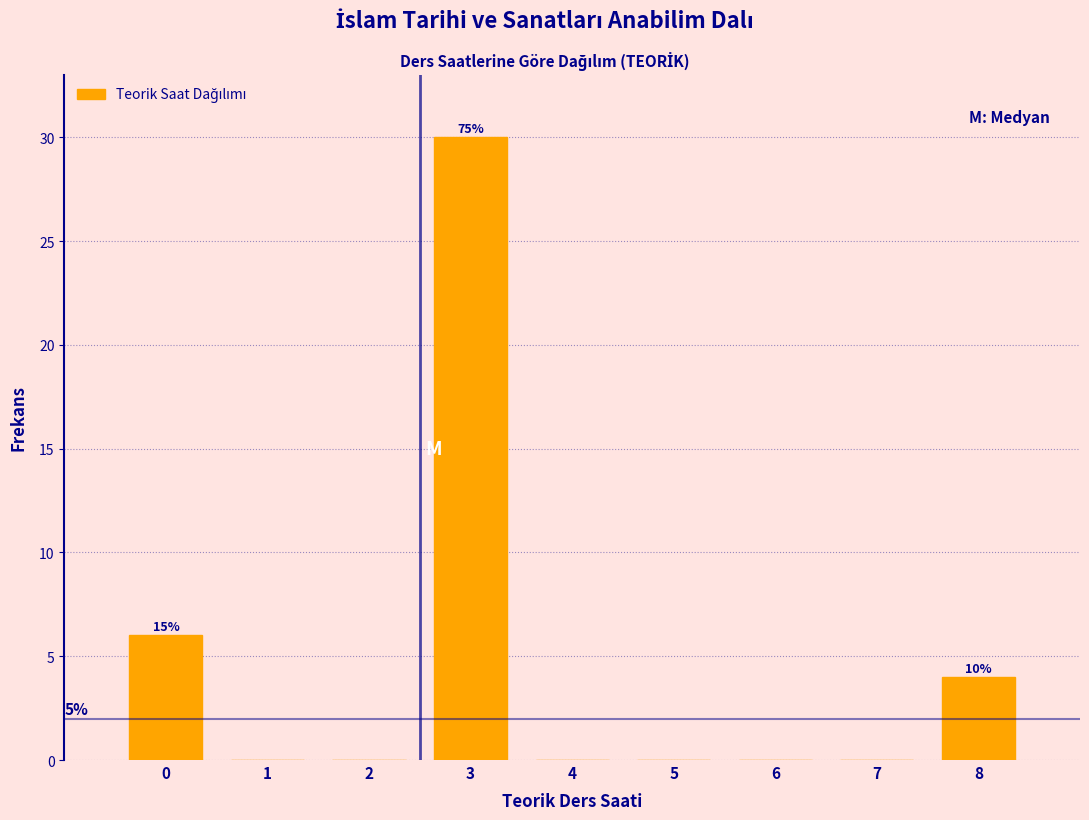

Reading left to right, transcribe all the data shown in this chart.

0=6	1=0	2=0	3=30	4=0	5=0	6=0	7=0	8=4